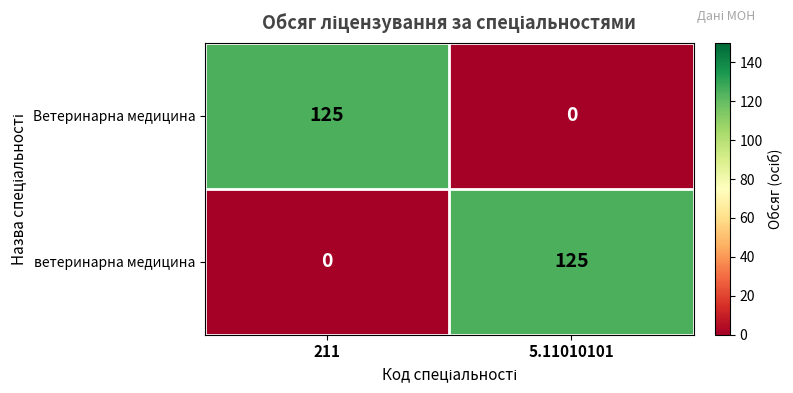

Is it true that Ветеринарна медицина equals 0 at 5.11010101?

True